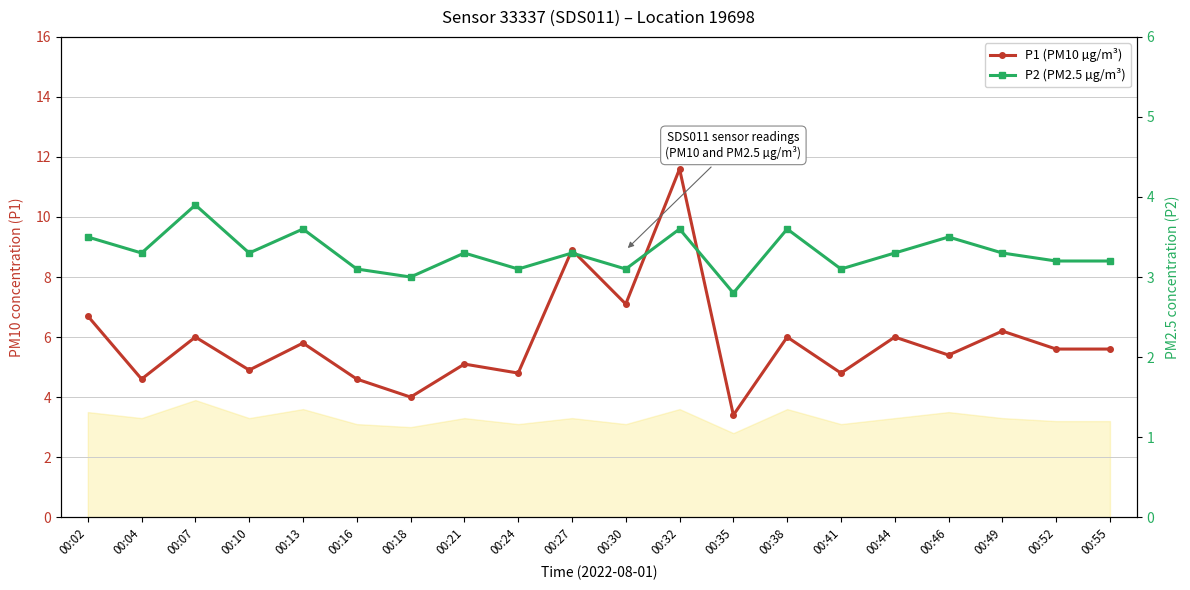

True or false: P1 (PM10 µg/m³) and P2 (PM2.5 µg/m³) cross at least once.

False